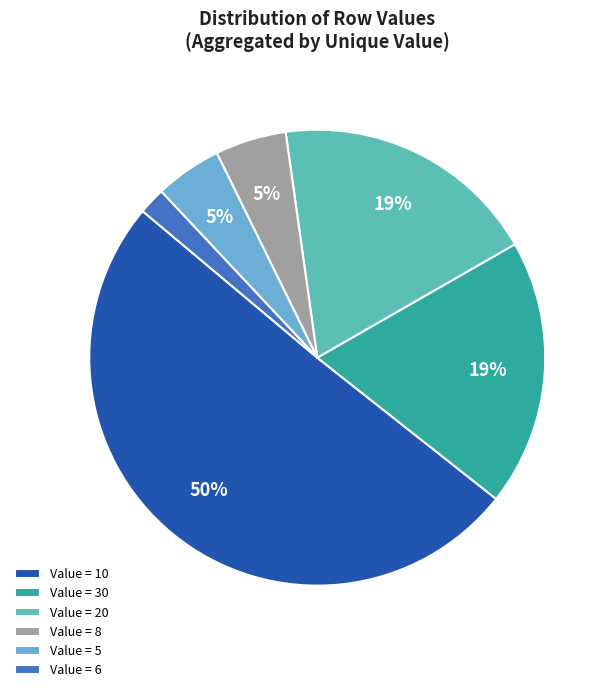

To the nearest percent, what percentage of the pie is Value = 8?

5%